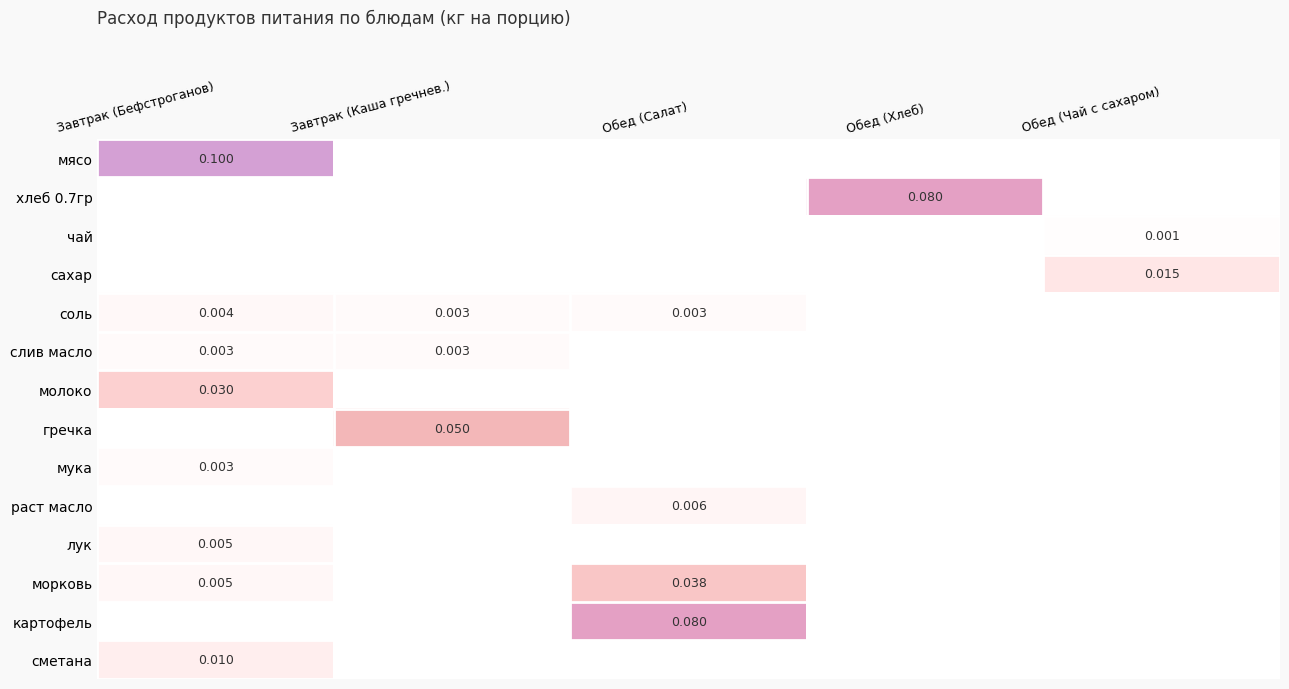

Is it true that мука equals 0.0 at Обед (Хлеб)?

False